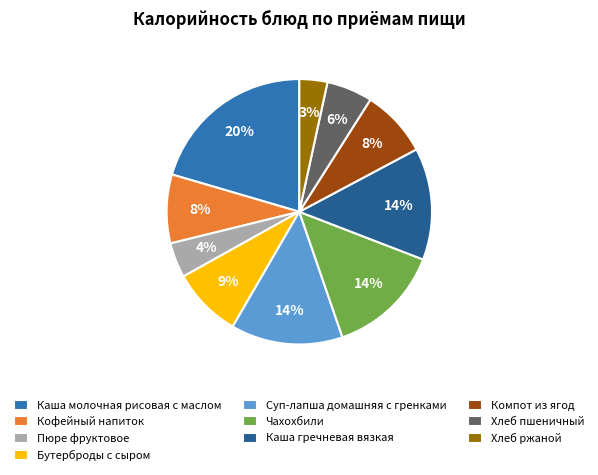

Which has a higher value, Бутерброды с сыром or Чахохбили?

Чахохбили